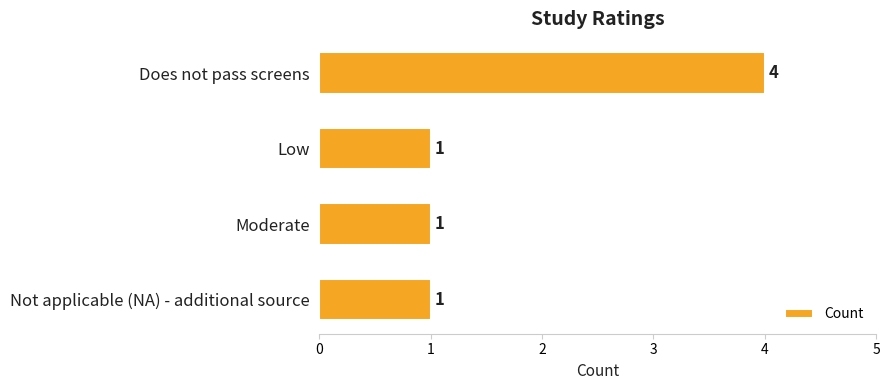

How many values are between 1 and 4?

4